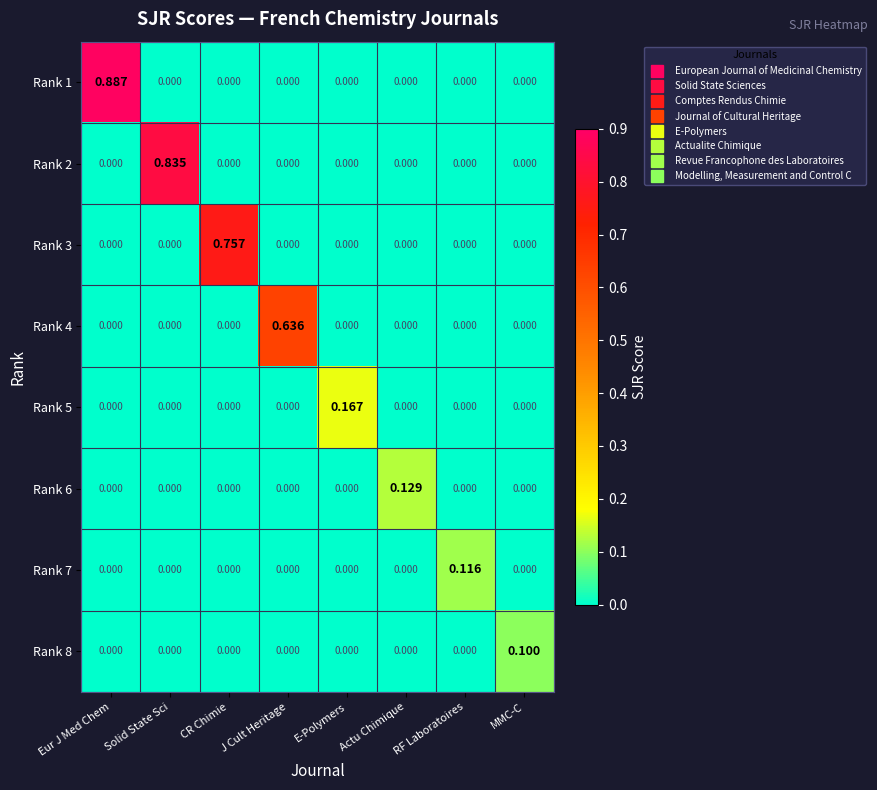

Which label corresponds to the largest value in the chart?

Eur J Med Chem